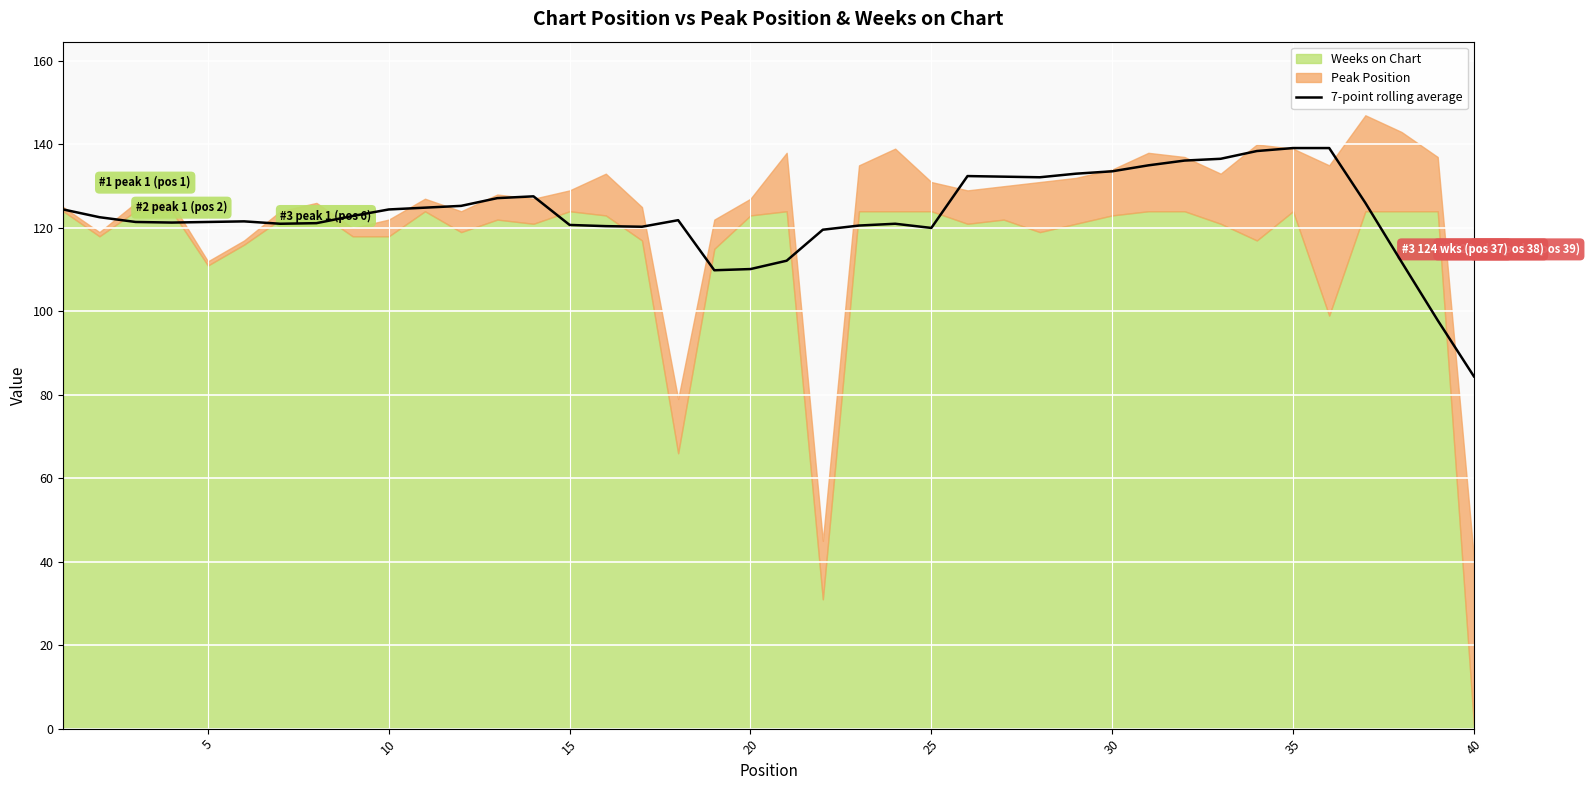

Reading left to right, list all the values displayed in this chart.

124.4	122.6	121.4	121.3	121.4	121.6	121.0	121.1	122.9	124.4	124.9	125.3	127.1	127.6	120.7	120.4	120.3	121.9	109.9	110.1	112.1	119.6	120.6	121.0	120.0	132.4	132.3	132.1	133.0	133.6	135.0	136.1	136.6	138.4	139.1	139.1	126.0	111.9	97.9	84.4